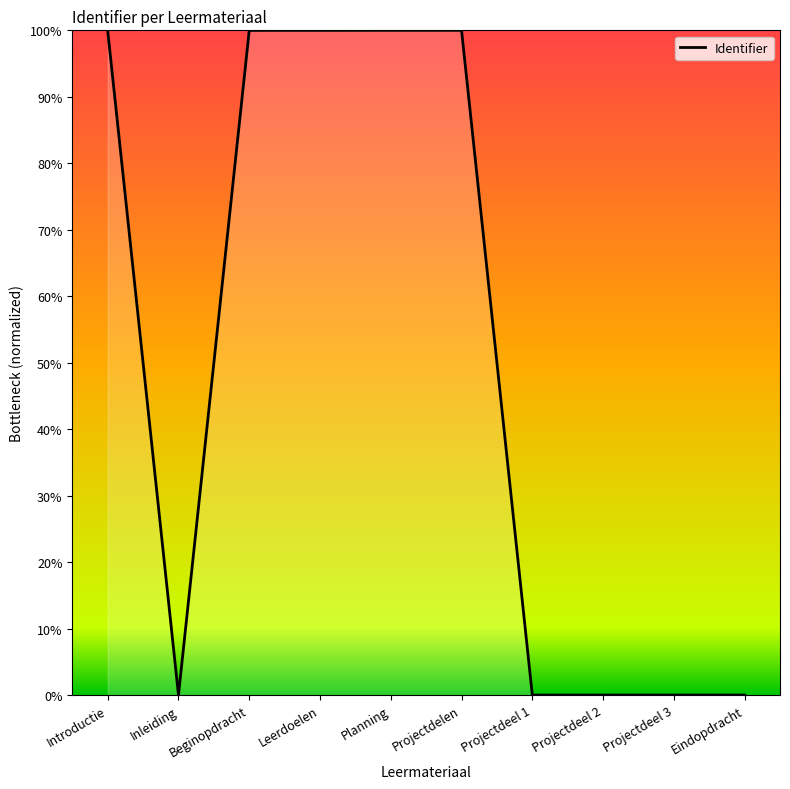

What is the difference between the maximum and minimum values?

100.0